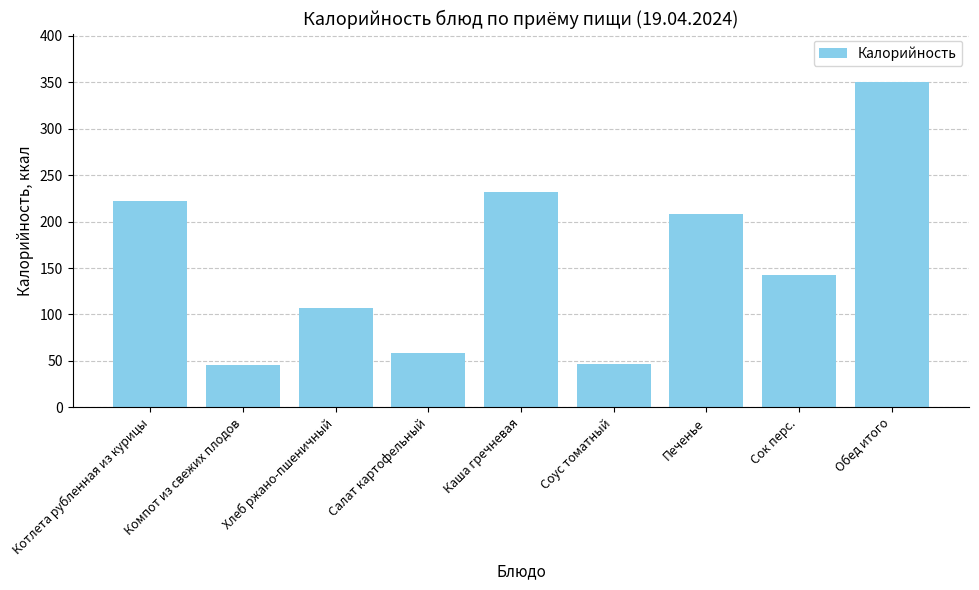

What is the average value?

157.0